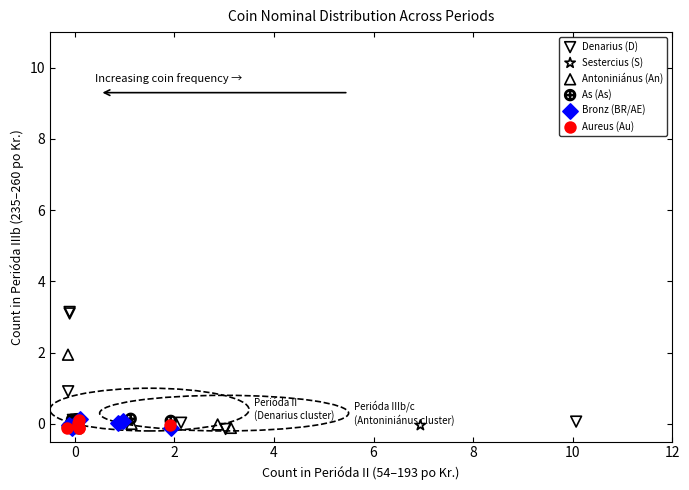

Which series has the widest spread of Y values?

Denarius (D)